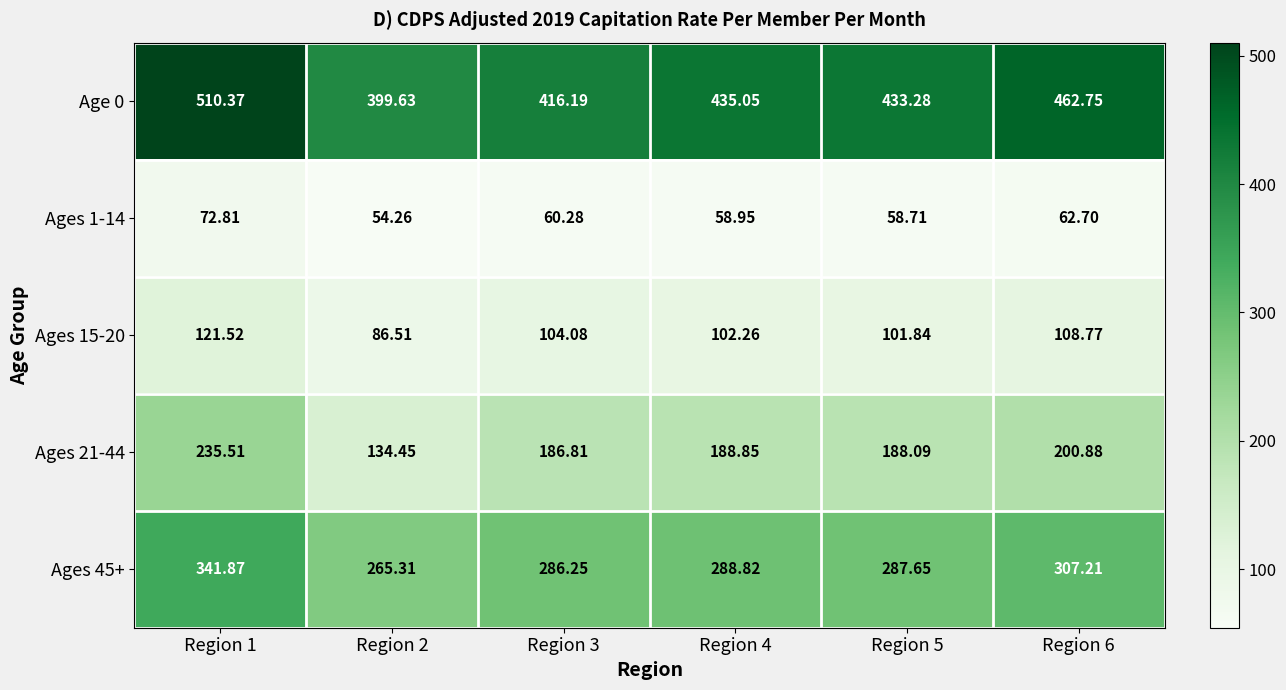

Is the value of Ages 45+ at Region 4 greater than the value of Ages 1-14 at Region 3?

Yes